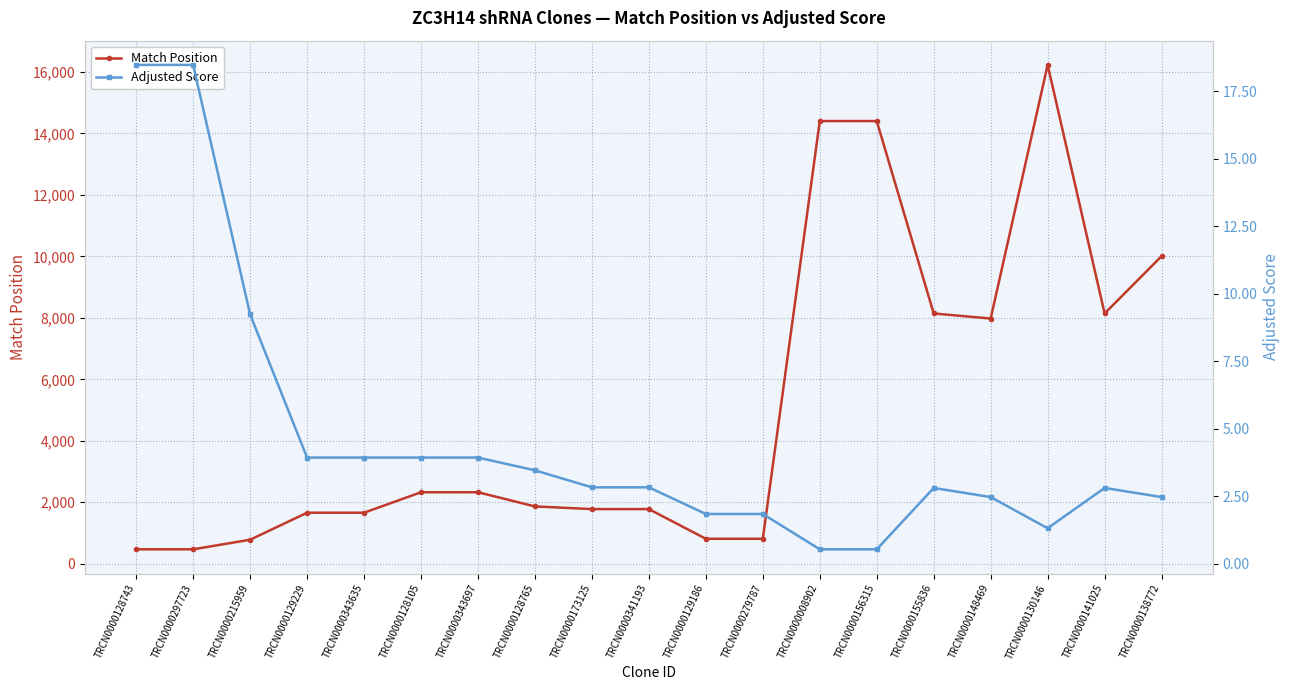

True or false: Match Position and Adjusted Score intersect in this chart.

False